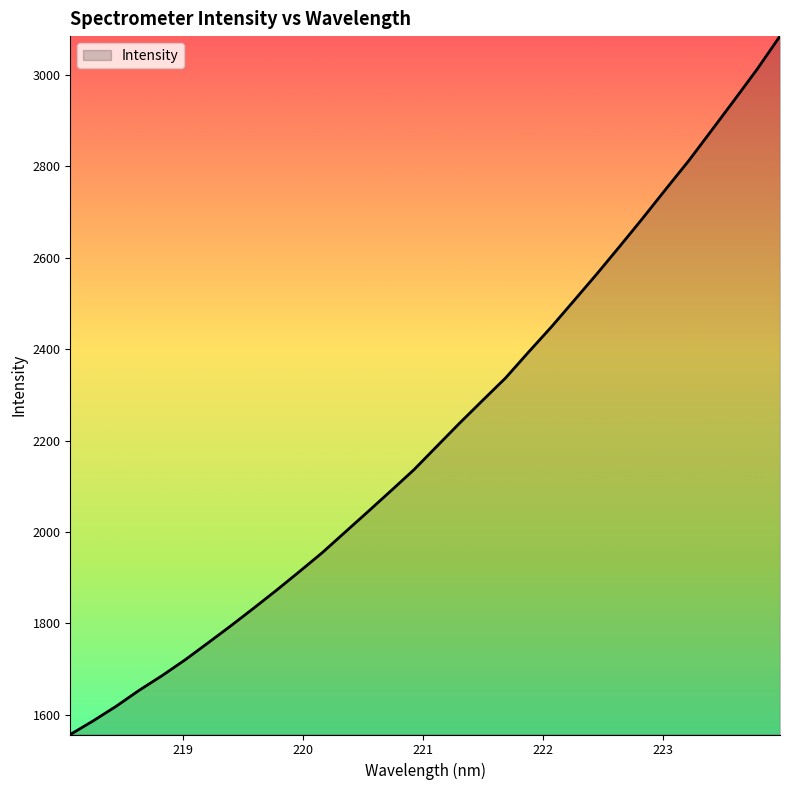

True or false: there are more than 1 points higher than both neighbors.

False